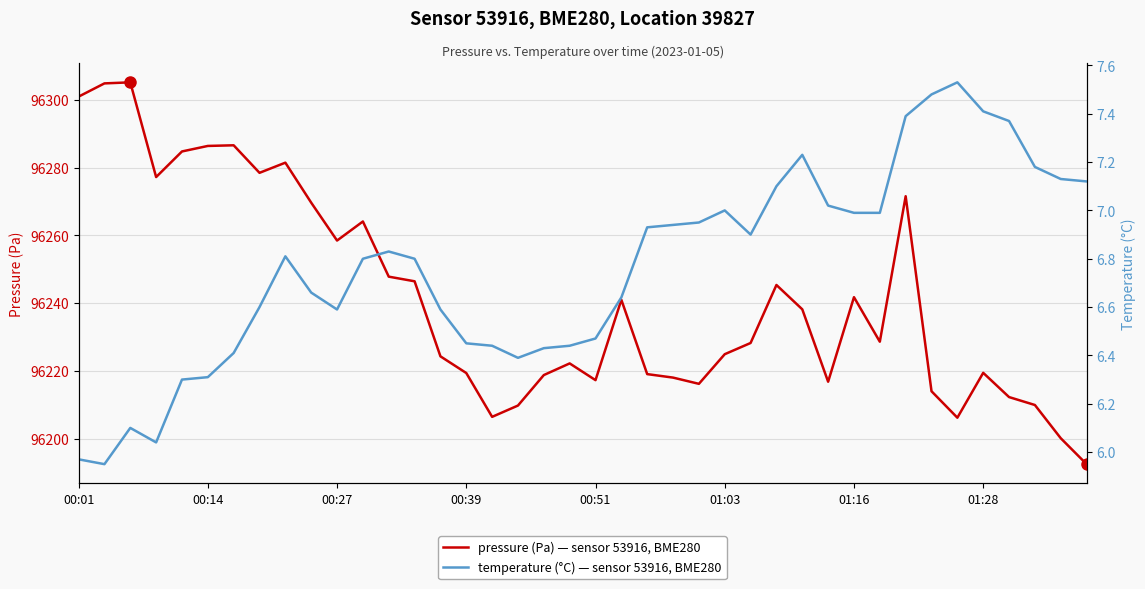

Count the number of data series in this chart.

2